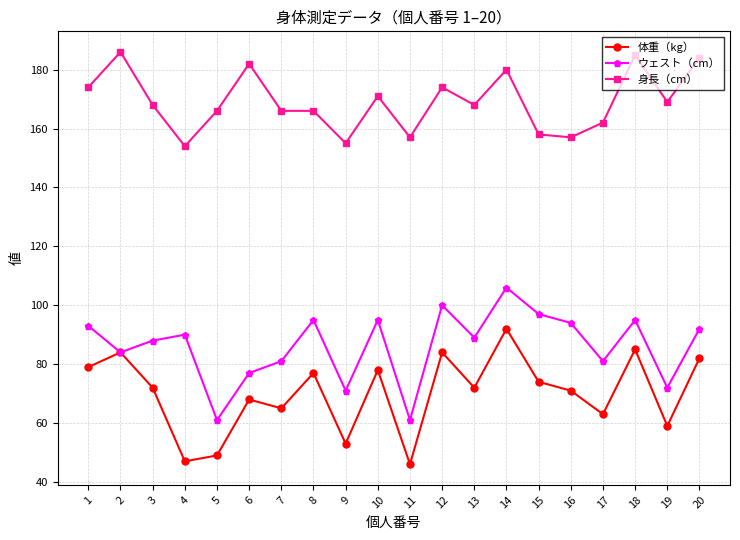

What is the difference between the maximum and second lowest values in the 体重（kg） series?

45